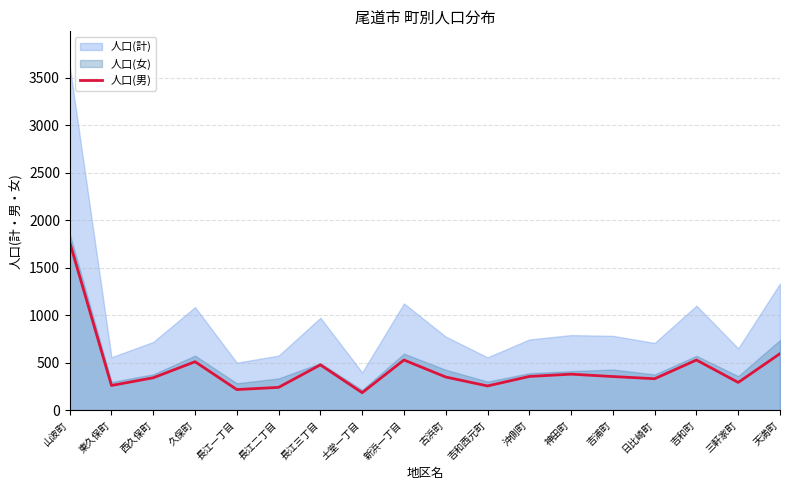

Which category has the highest value across all series?

山波町